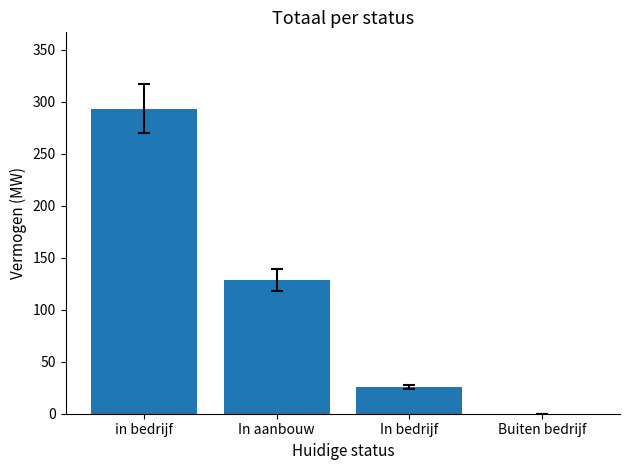

The value at In bedrijf is 25.5. True or false?

True